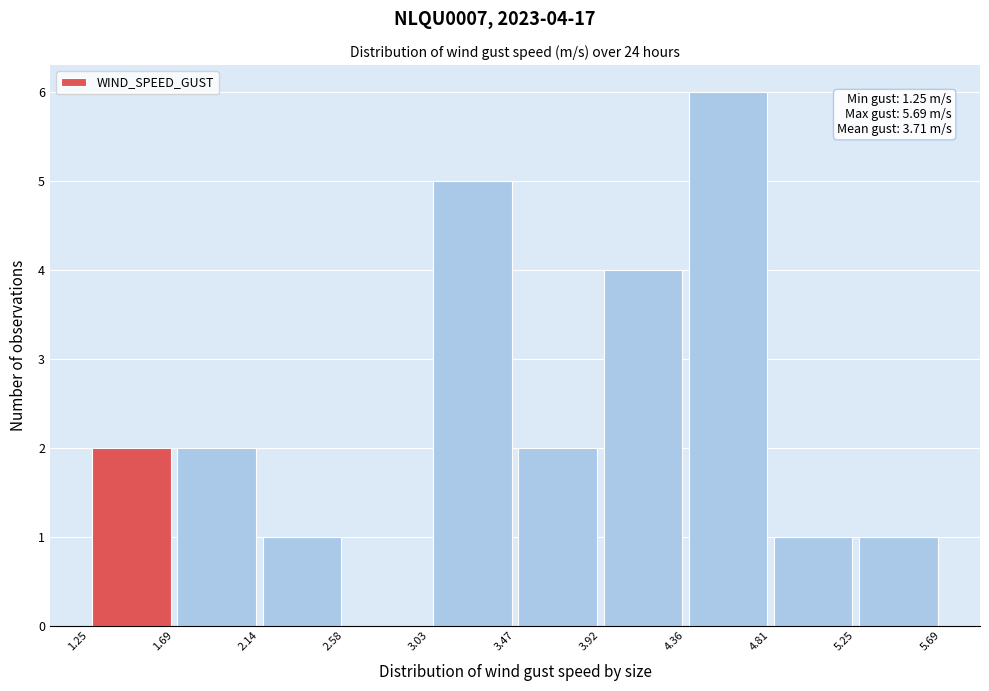

Which range on the x-axis has the tallest bar?

4.36 to 4.81